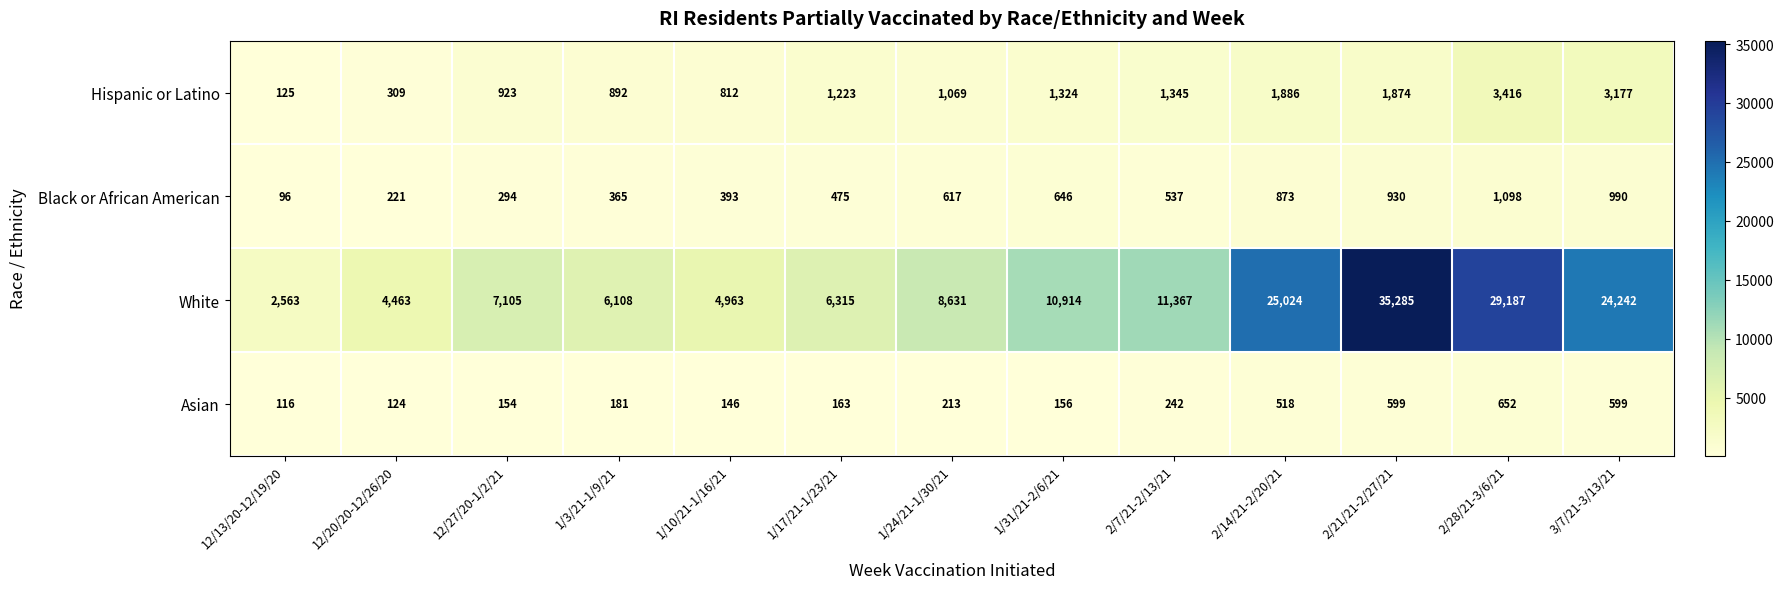

Is it true that Hispanic or Latino equals 1546 at 12/27/20-1/2/21?

False